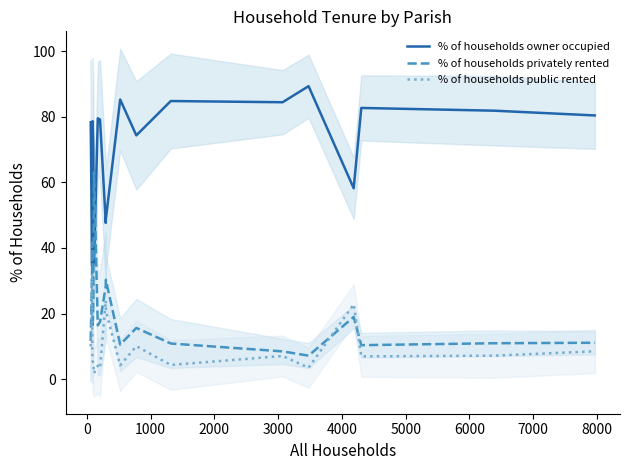

In % of households owner occupied, how many points are higher than both neighbors (excluding endpoints)?

6